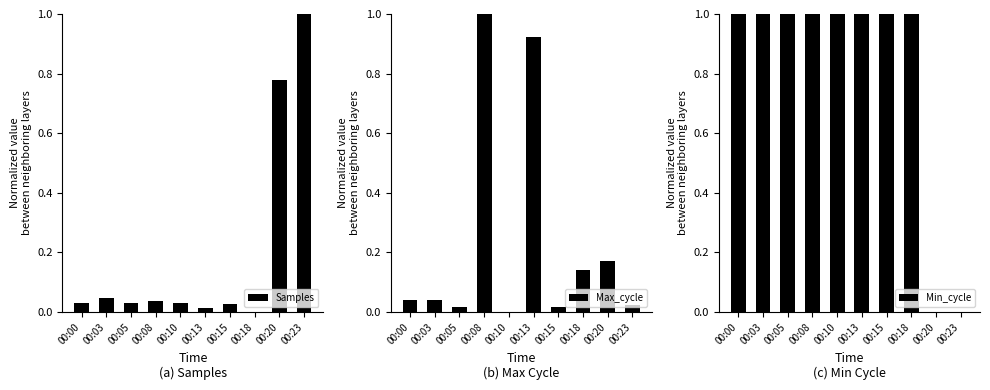

Reading left to right, what are all the values shown in this chart?

Samples: 00:00=0.0	00:03=0.0	00:05=0.0	00:08=0.0	00:10=0.0	00:13=0.0	00:15=0.0	00:18=0.0	00:20=0.8	00:23=1.0
Max_cycle: 00:00=0.0	00:03=0.0	00:05=0.0	00:08=1.0	00:10=0.0	00:13=0.9	00:15=0.0	00:18=0.1	00:20=0.2	00:23=0.0
Min_cycle: 00:00=1.0	00:03=1.0	00:05=1.0	00:08=1.0	00:10=1.0	00:13=1.0	00:15=1.0	00:18=1.0	00:20=0.0	00:23=0.0